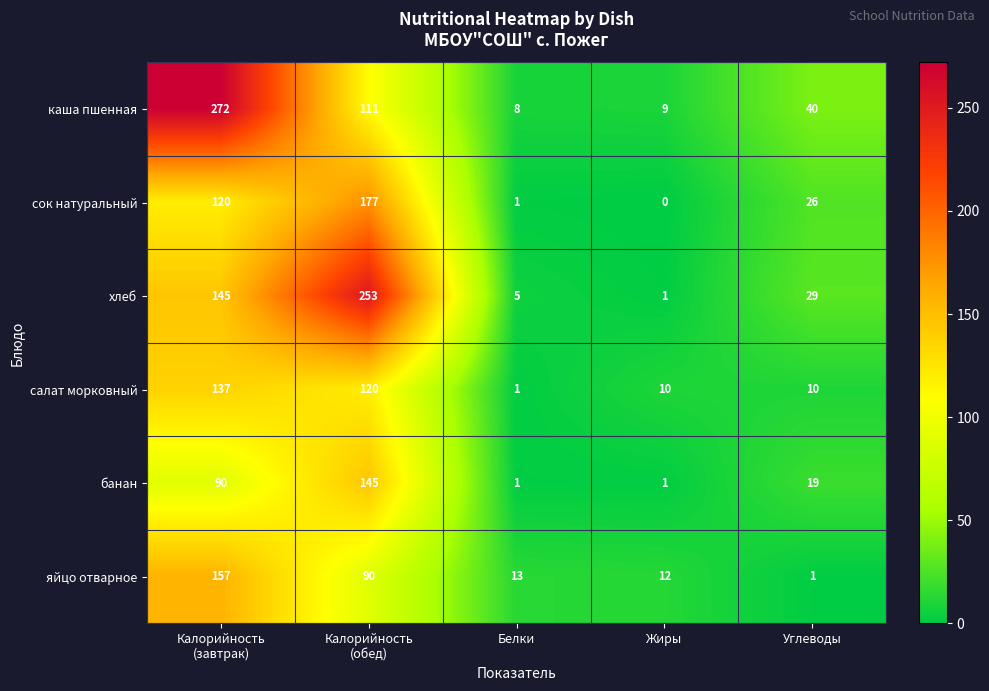

What is the spread (max minus min) of values at Белки?

12